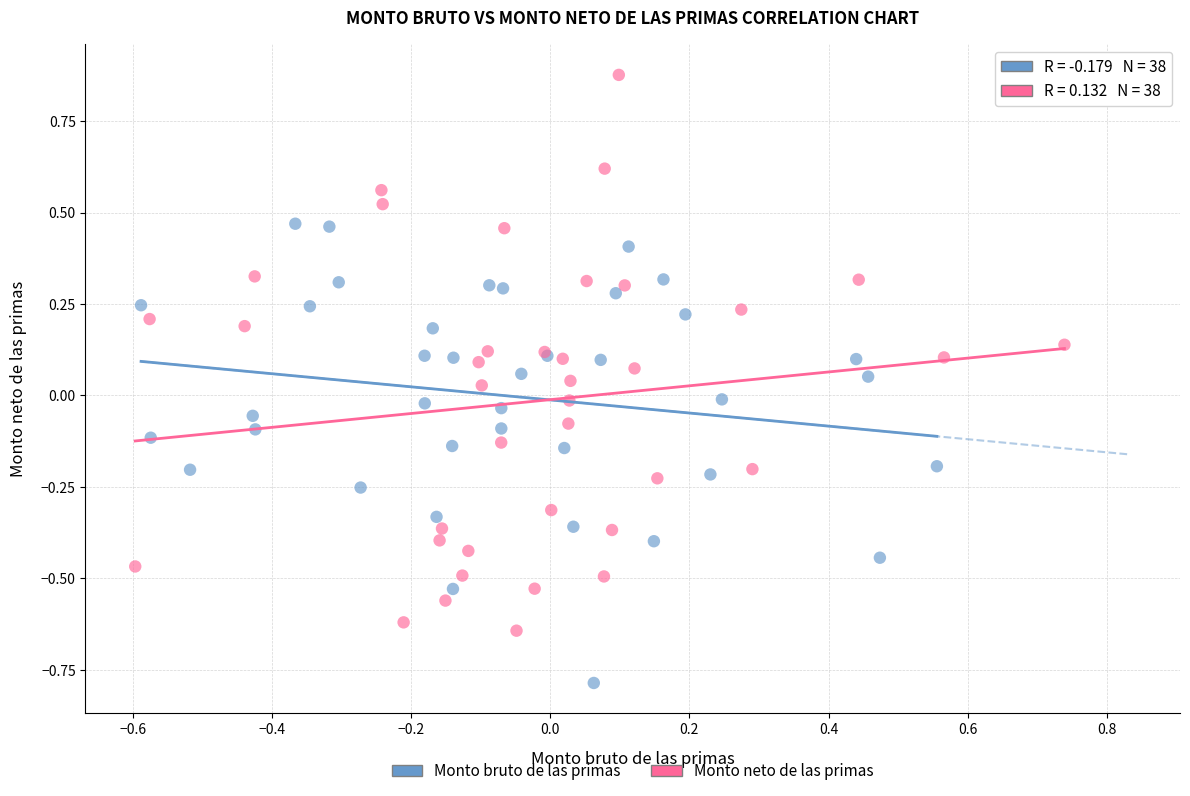

What are all the series names shown in the legend?

Monto bruto de las primas, Monto neto de las primas